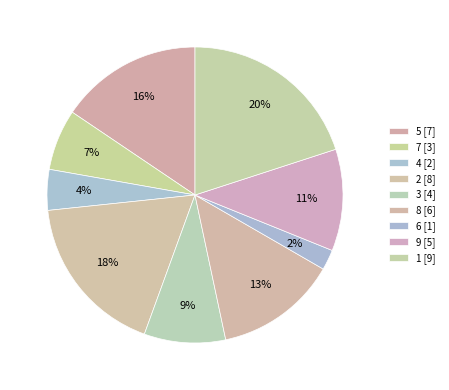

Count the number of slices in the pie.

9